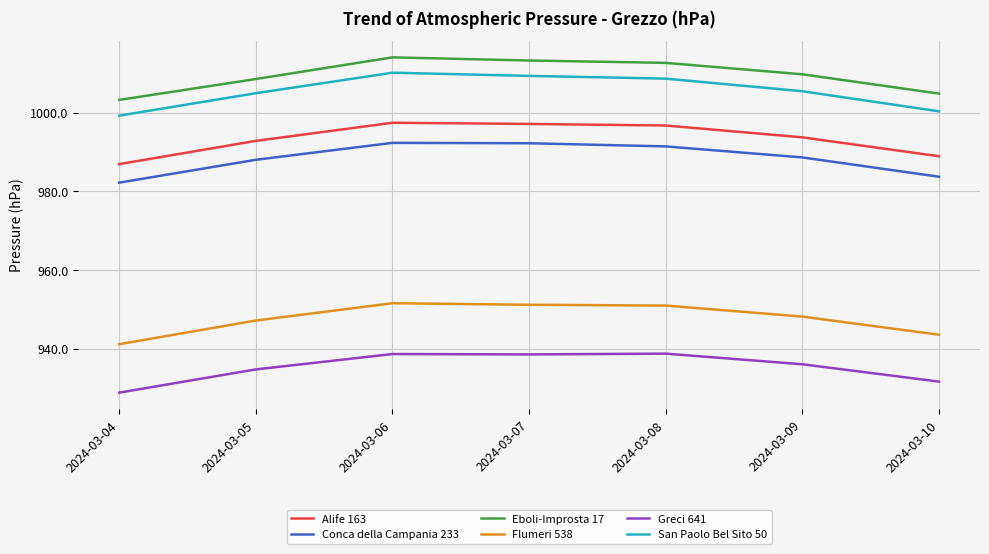

At 2024-03-06, list the series in order from largest to smallest.

Eboli-Improsta 17, San Paolo Bel Sito 50, Alife 163, Conca della Campania 233, Flumeri 538, Greci 641